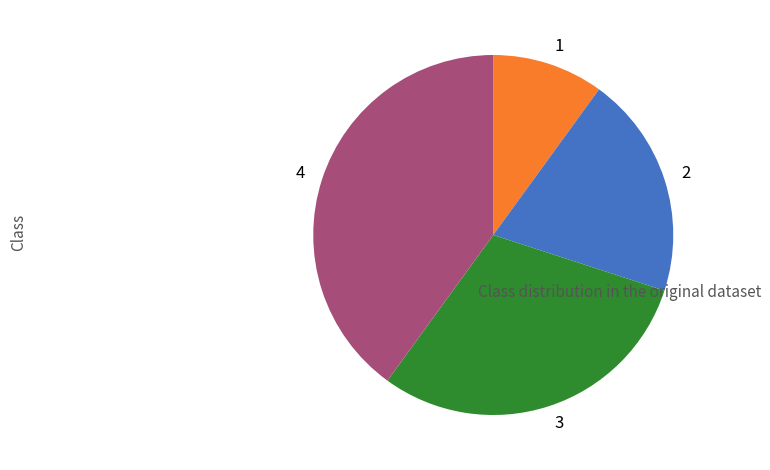

Count the number of slices in the pie.

4